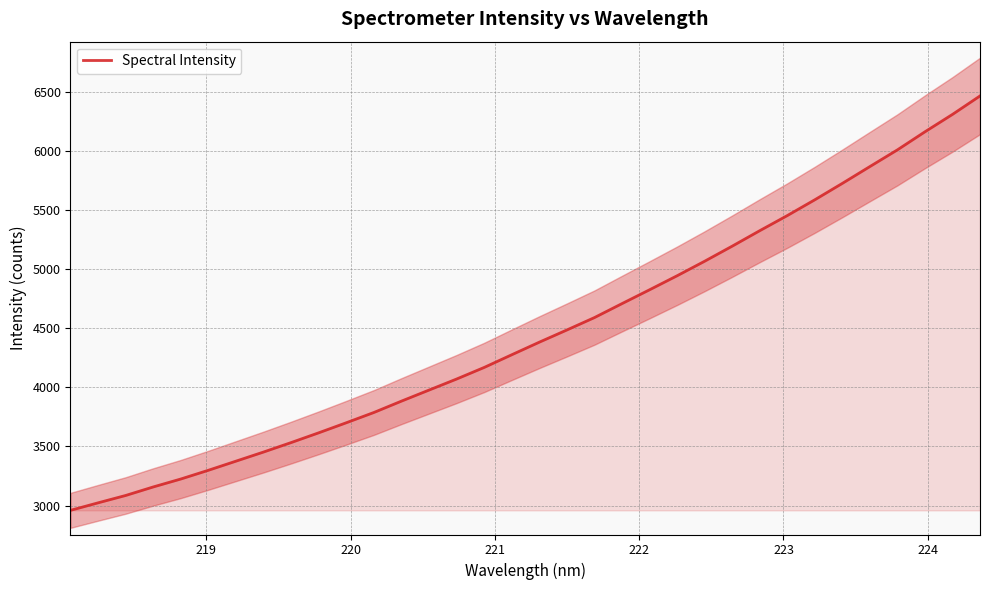

True or false: the data shows 2174.3 at 31.

False